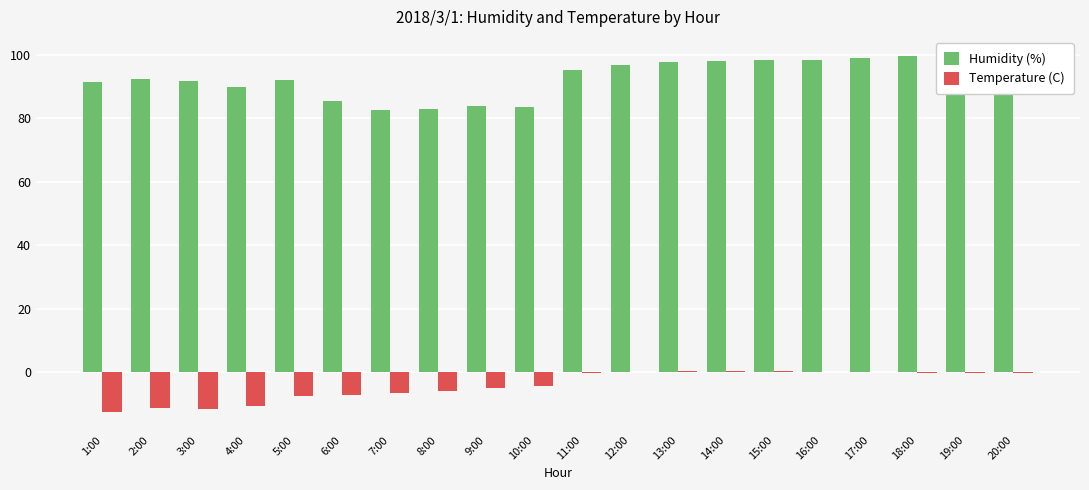

What is the average value of the Humidity (%) series?

92.9